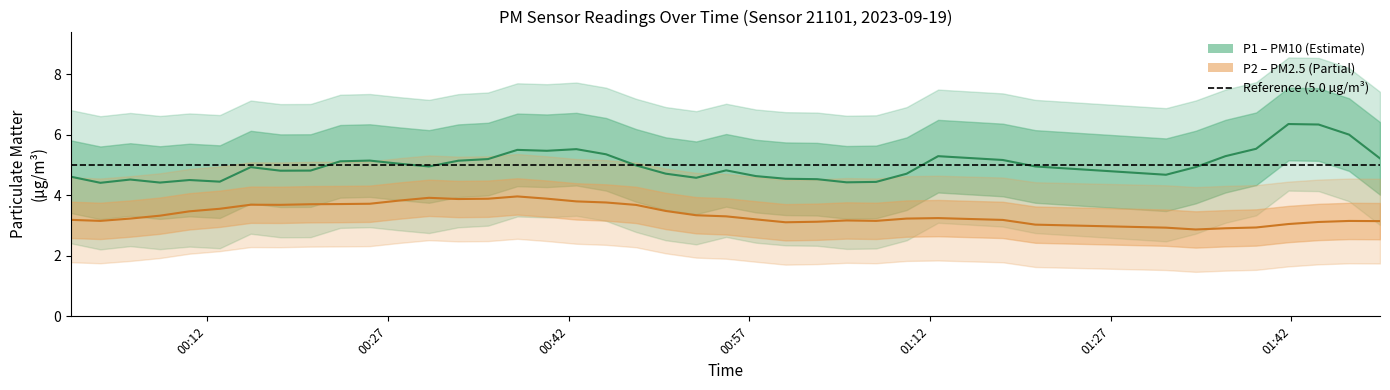

List the series in order of their peak value, lowest first.

P2, P1